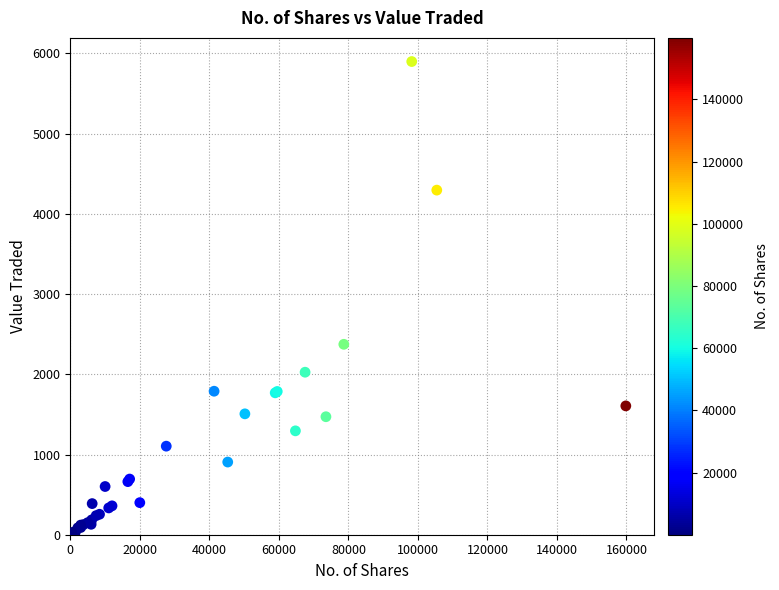

What Y value in the scatter plot is closest to 2950?

2374